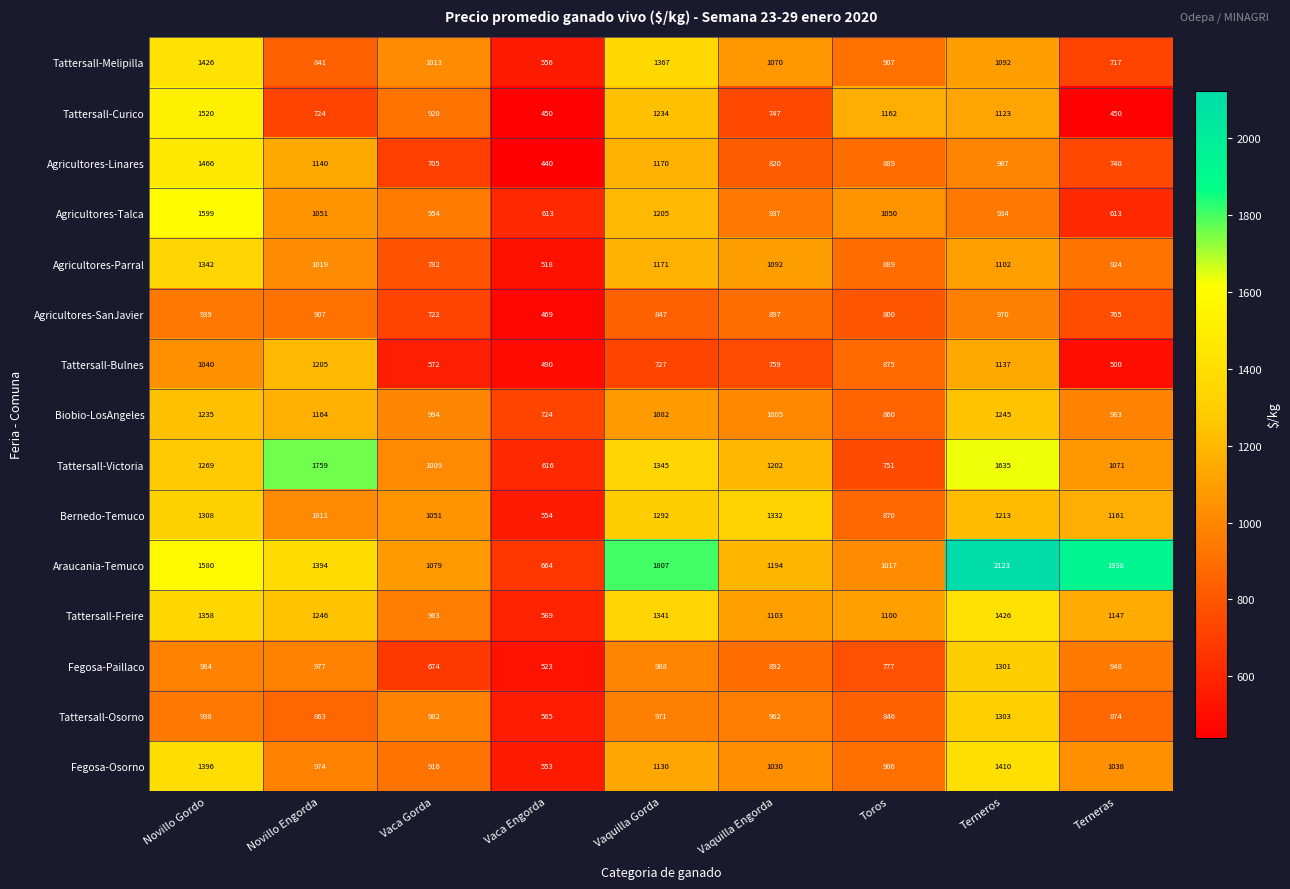

What is the maximum value shown in the chart?

2123